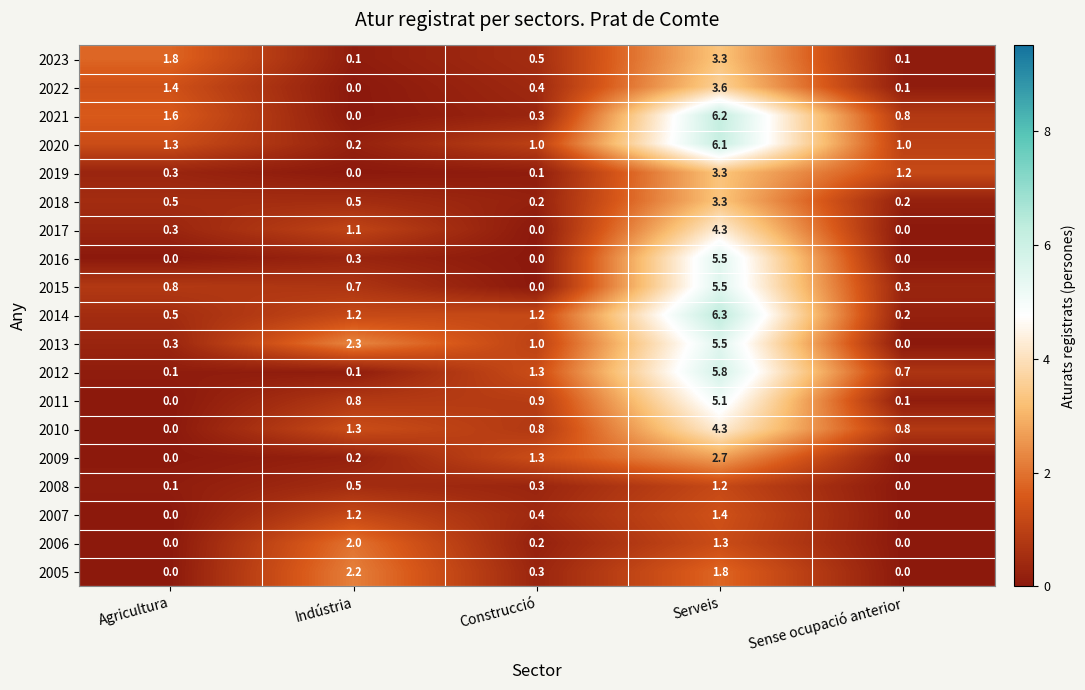

The value of 2010 at Agricultura is 1.4. True or false?

False